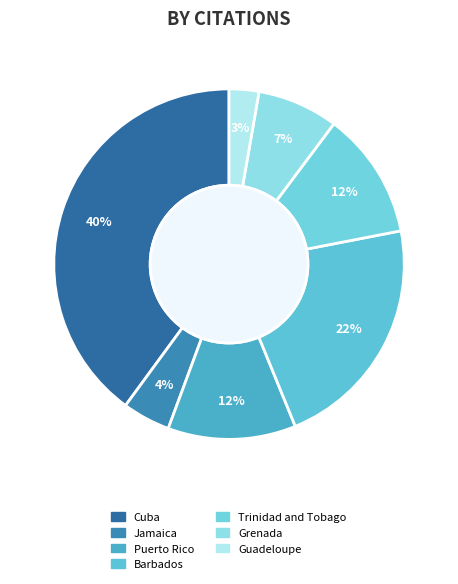

Does any single category account for the majority?

No